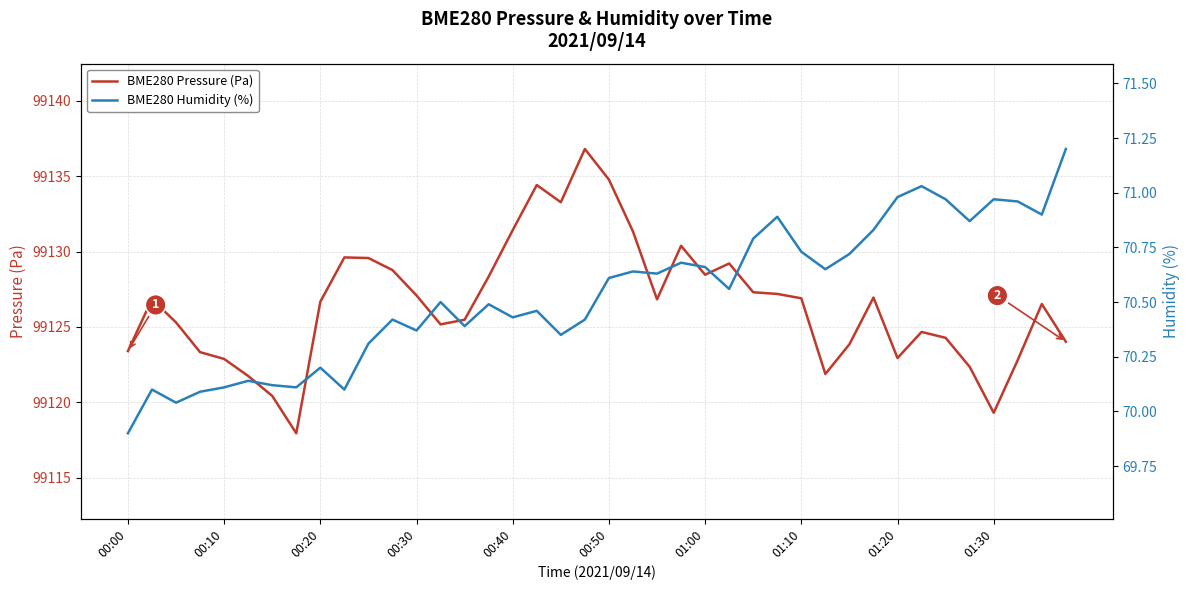

Is it true that BME280 Pressure (Pa) equals 99119.3 at 01:30?

True